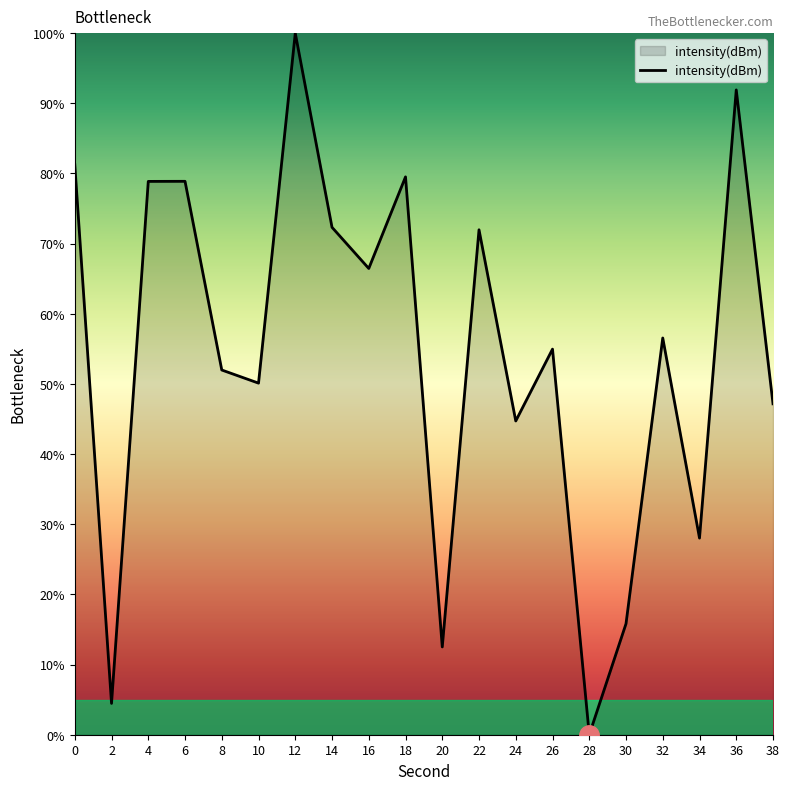

Where is the data nearest to the value 50?

10